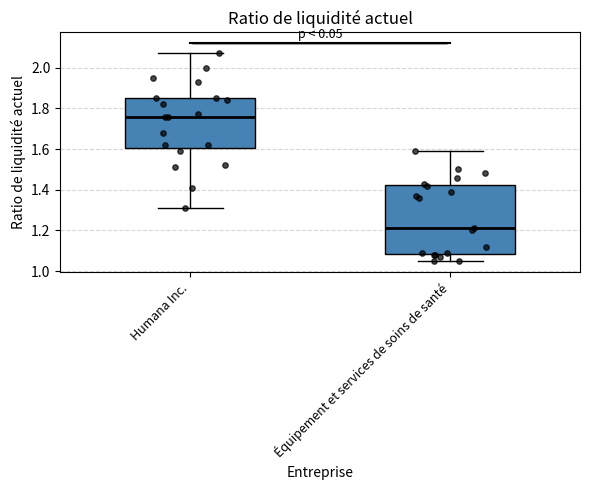

Which box is the tallest, from its lower edge to its upper edge?

Équipement et services de soins de santé